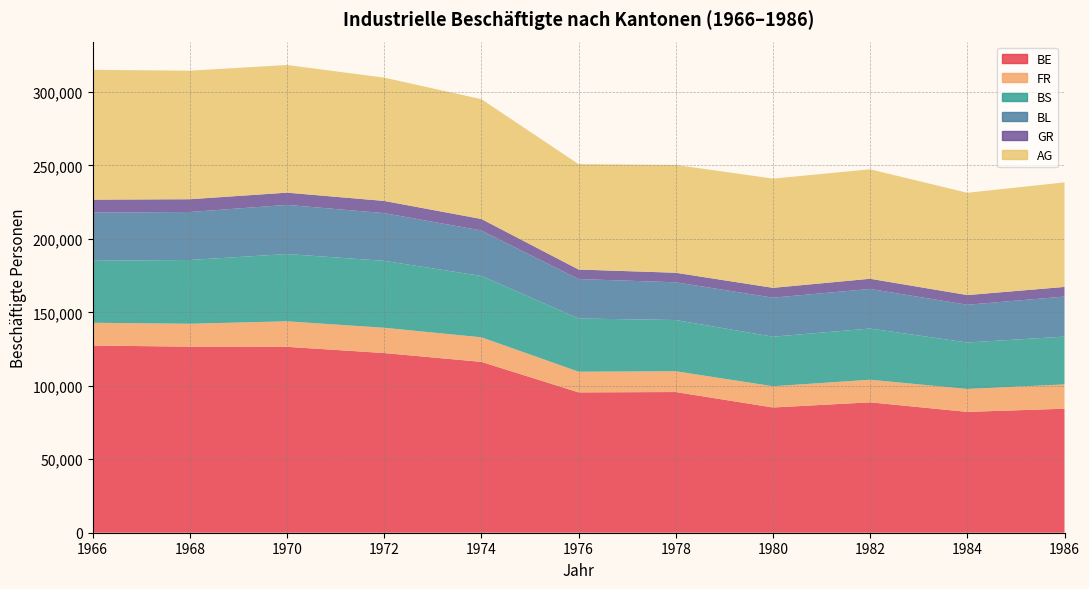

Reading left to right, what are all the values shown in this chart?

BE: 127421	126652	126551	122304	116305	95533	95769	85246	88769	82256	84417
FR: 15496	15602	17372	17205	16721	14080	14144	14472	15375	15600	16534
BS: 42222	43400	45790	45574	41763	36227	34880	33715	34863	31622	32552
BL: 32774	32672	33446	32478	30938	26837	25675	26576	26933	25702	27266
GR: 8822	8698	8339	8294	7841	6487	6495	6694	6939	6593	6552
AG: 88357	87500	86889	83926	81561	71742	73385	74359	74497	69642	71151